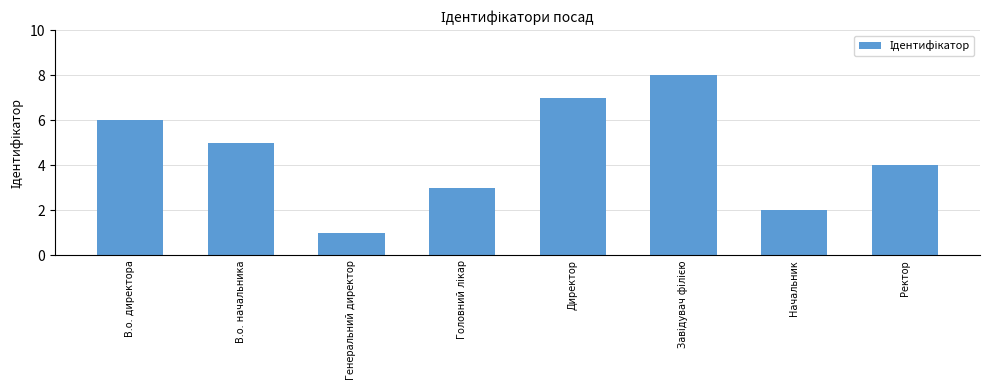

The value at В.о. директора is 6. True or false?

True